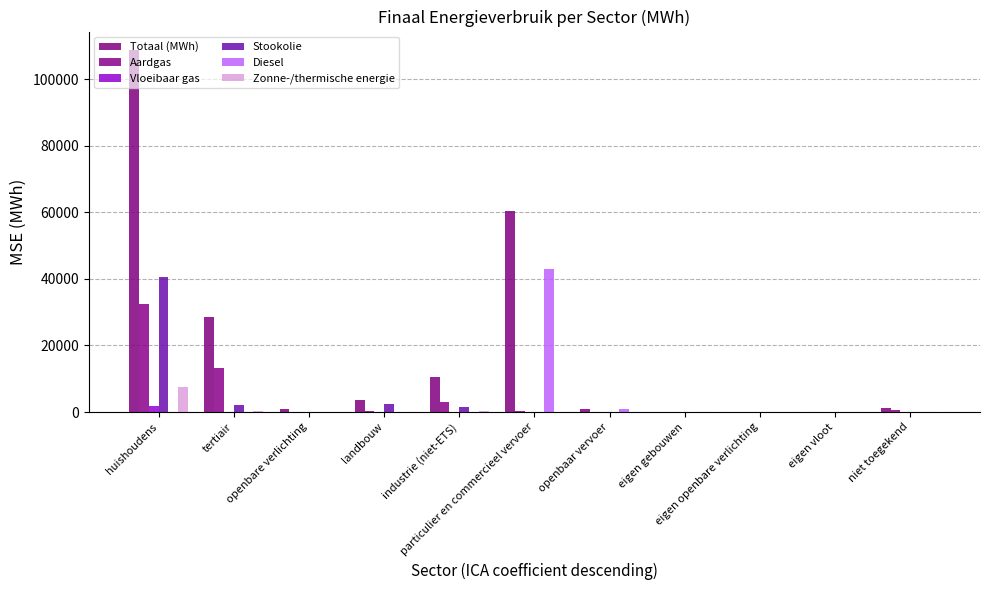

Which has a higher value, particulier en commercieel vervoer or landbouw?

particulier en commercieel vervoer